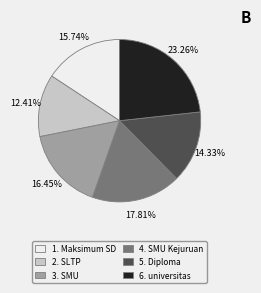

Rank the categories by value from lowest to highest.

2. SLTP, 5. Diploma, 1. Maksimum SD, 3. SMU, 4. SMU Kejuruan, 6. universitas